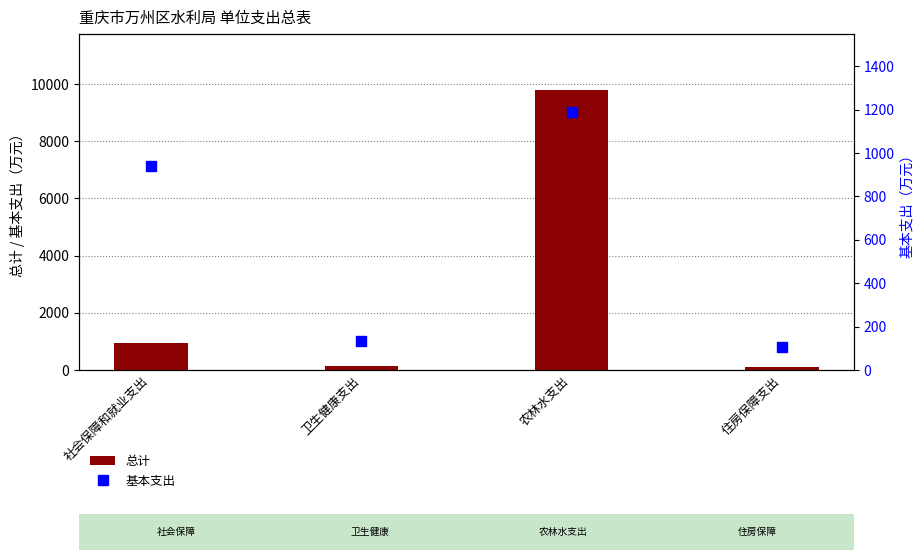

Is the value of 总计 at 住房保障支出 greater than the value of 基本支出 at 社会保障和就业支出?

No